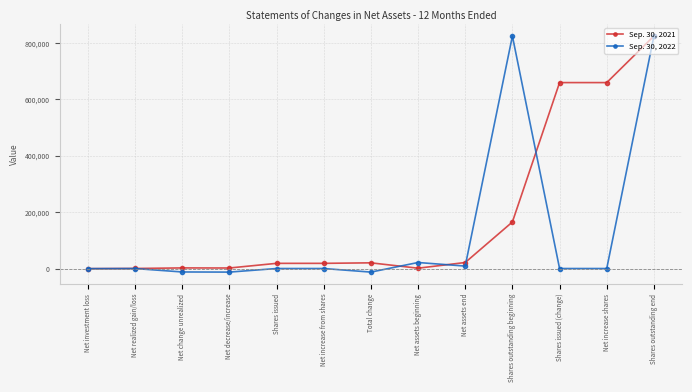

Is it true that Sep. 30, 2022 equals 0 at Shares issued?

True